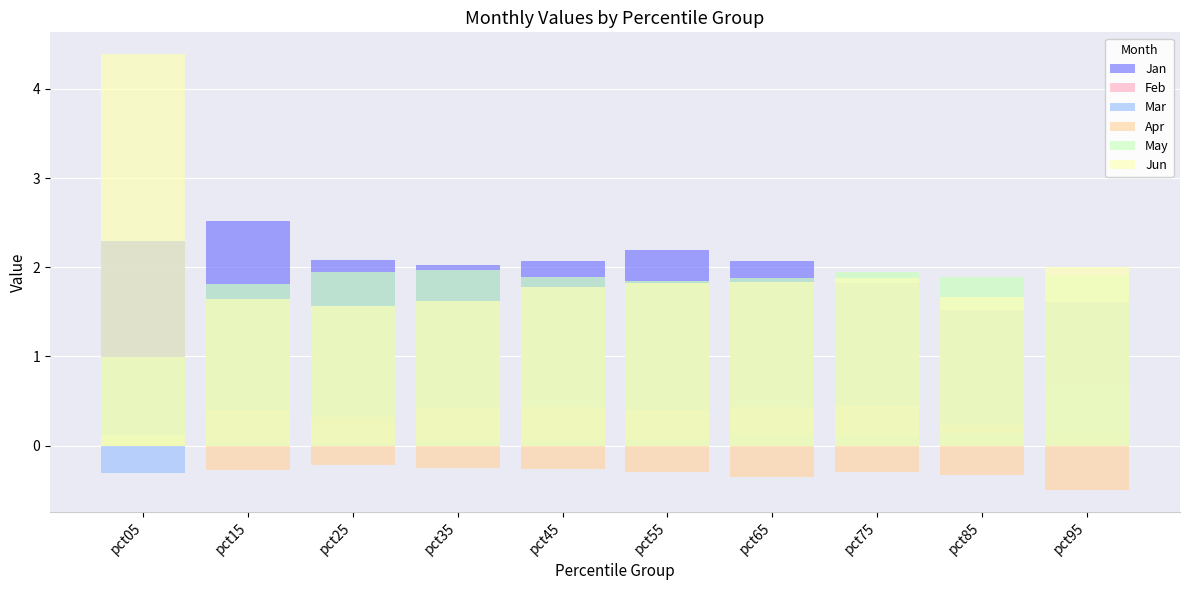

At which label is Jan closest to 2?

pct35